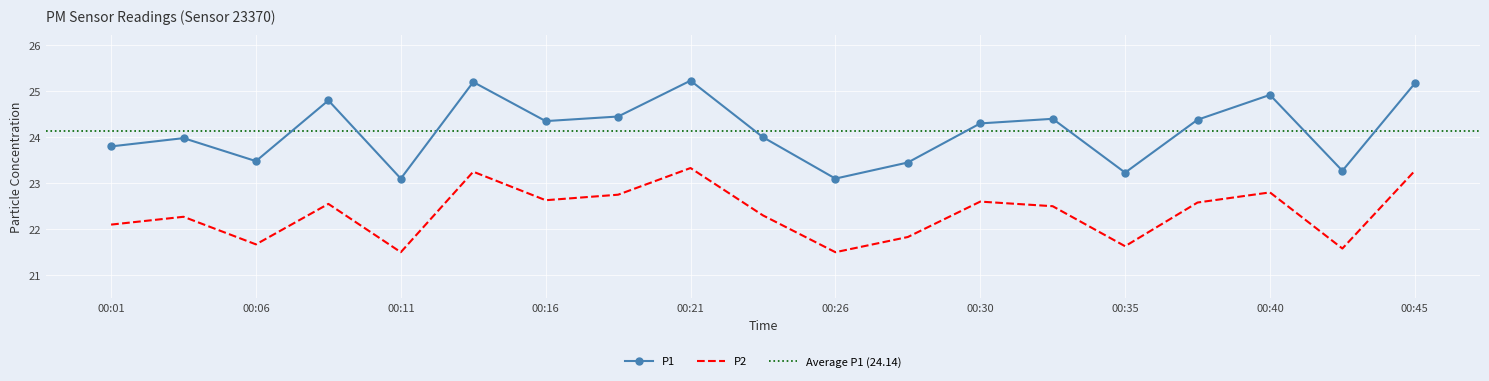

How many interior local valleys does the P1 series have?

6